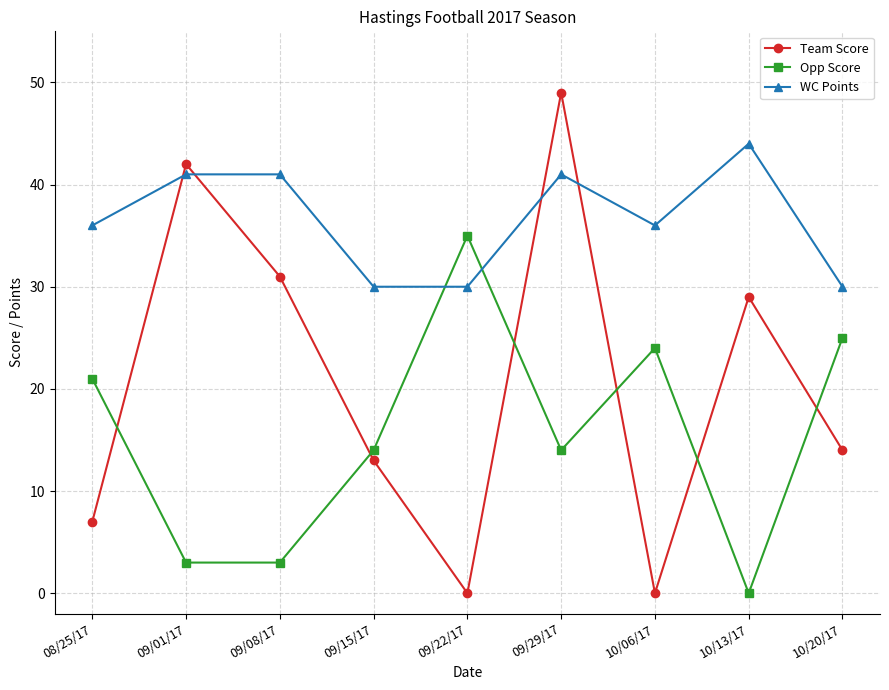

Which category has the highest value across all series?

09/29/17